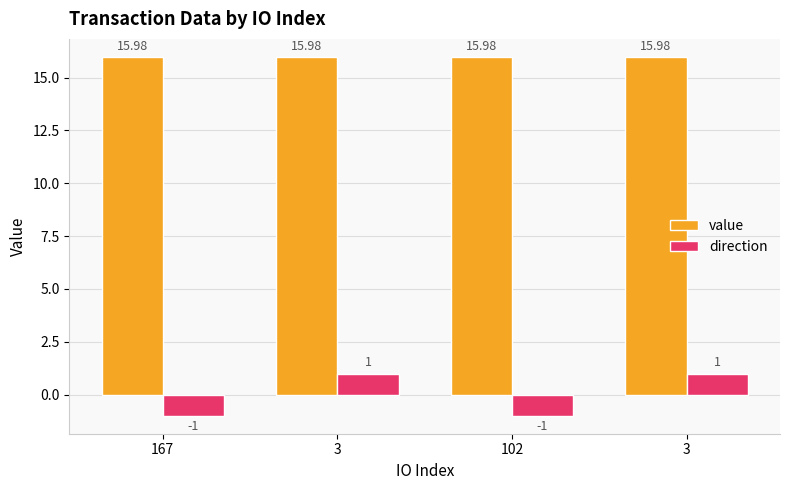

Where is value nearest to the value 15?

167